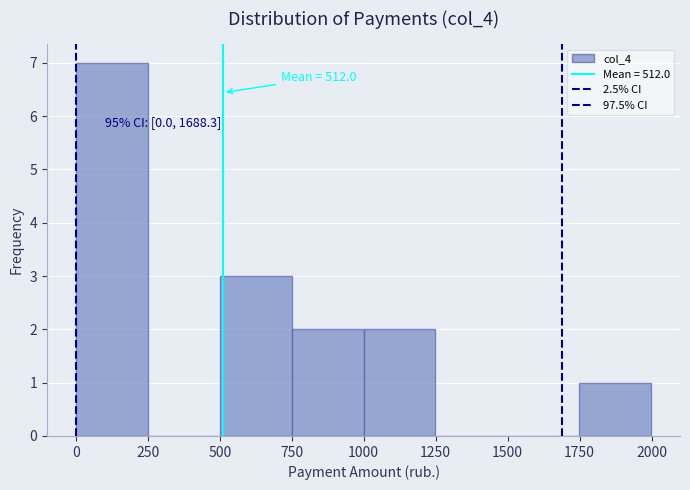

Which range on the x-axis has the tallest bar?

0 to 250